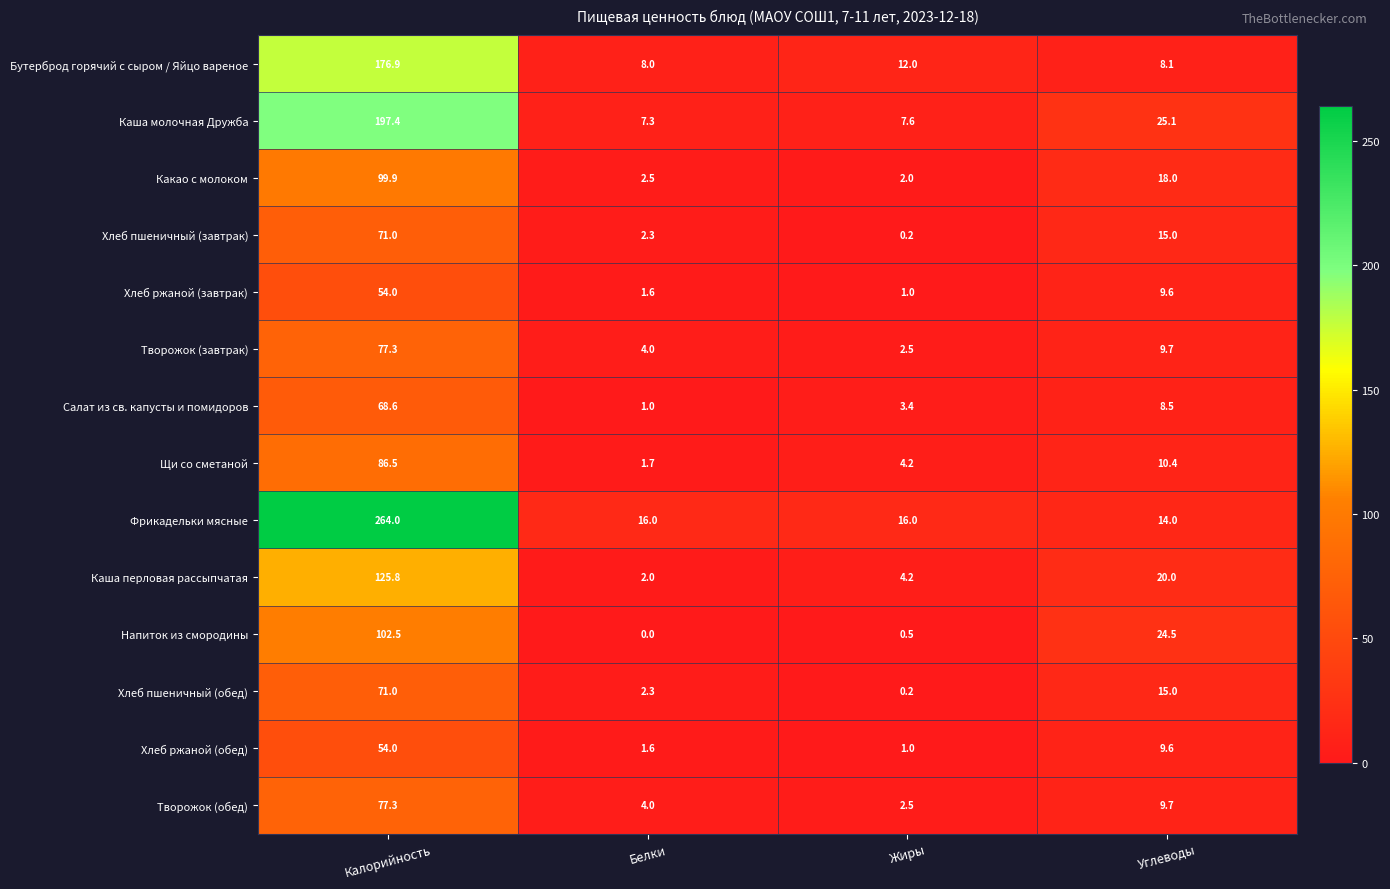

Is it true that Хлеб ржаной (завтрак) equals 73.8 at Калорийность?

False